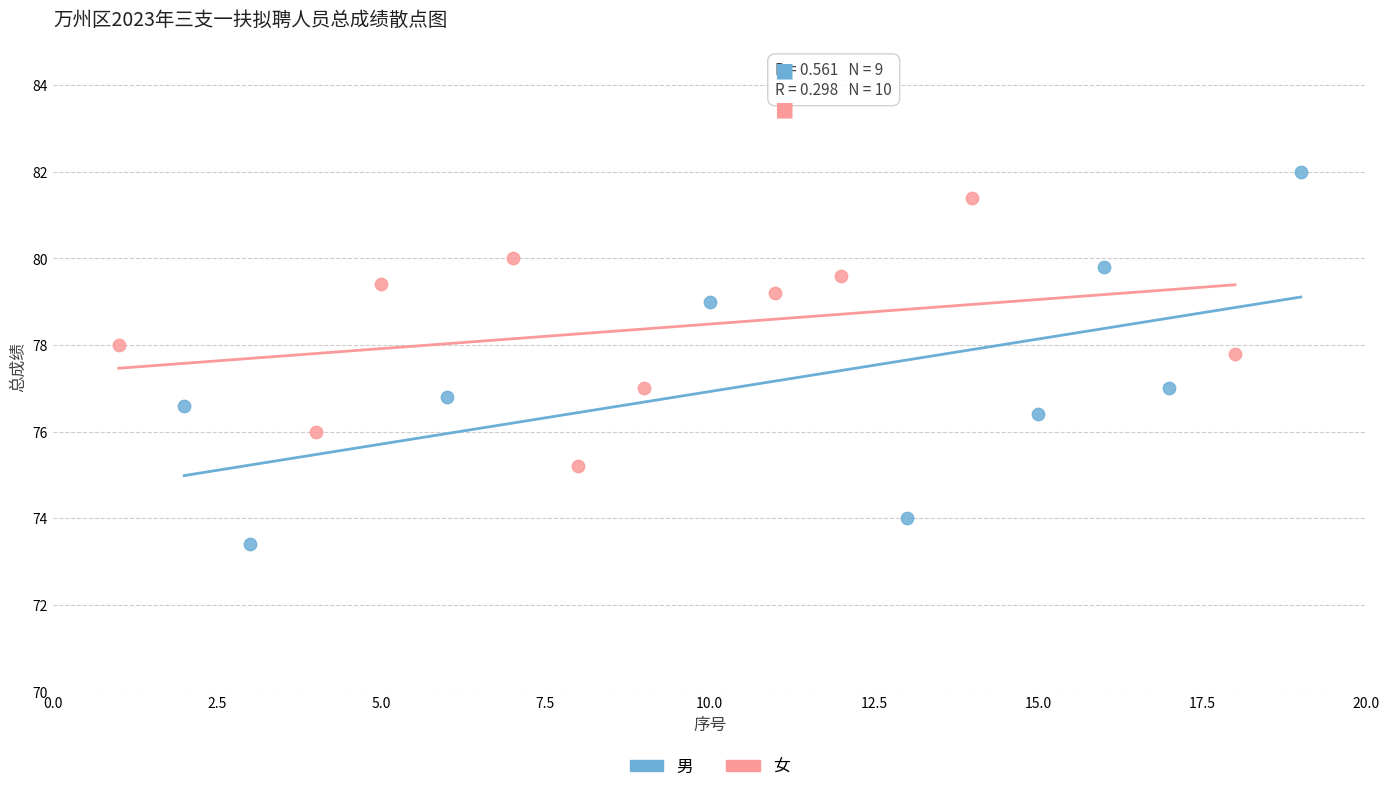

Which series contains the lowest Y value?

男